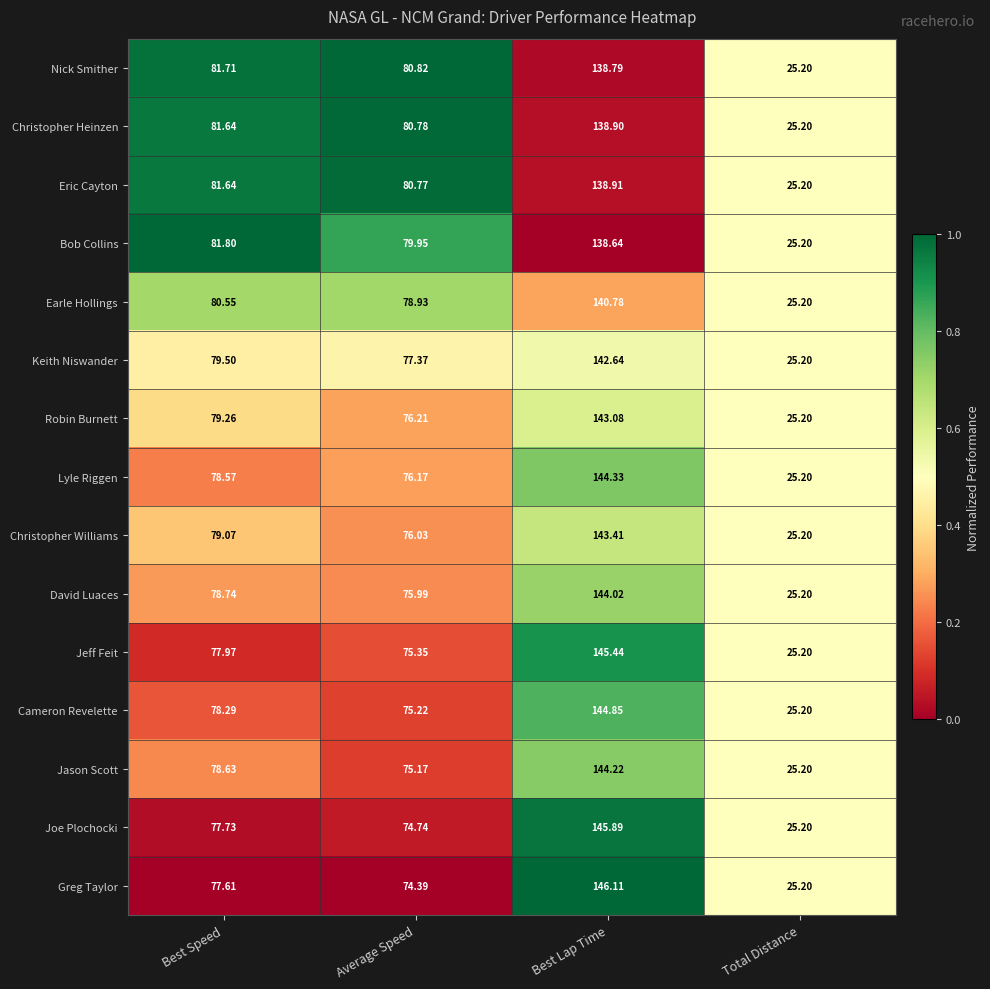

Which series changed the most between Best Speed and Average Speed?

Jason Scott